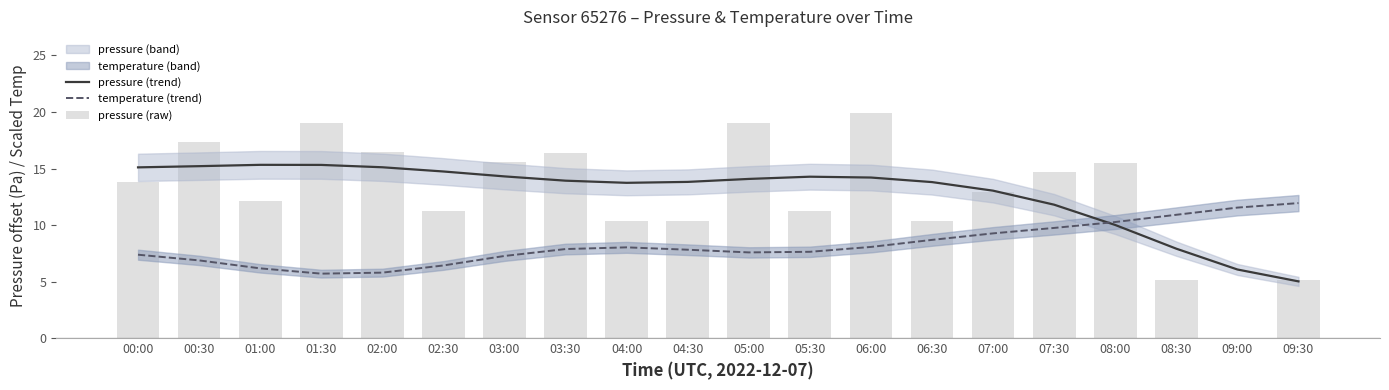

True or false: pressure (trend) has a value of 19.2 at 03:00.

False